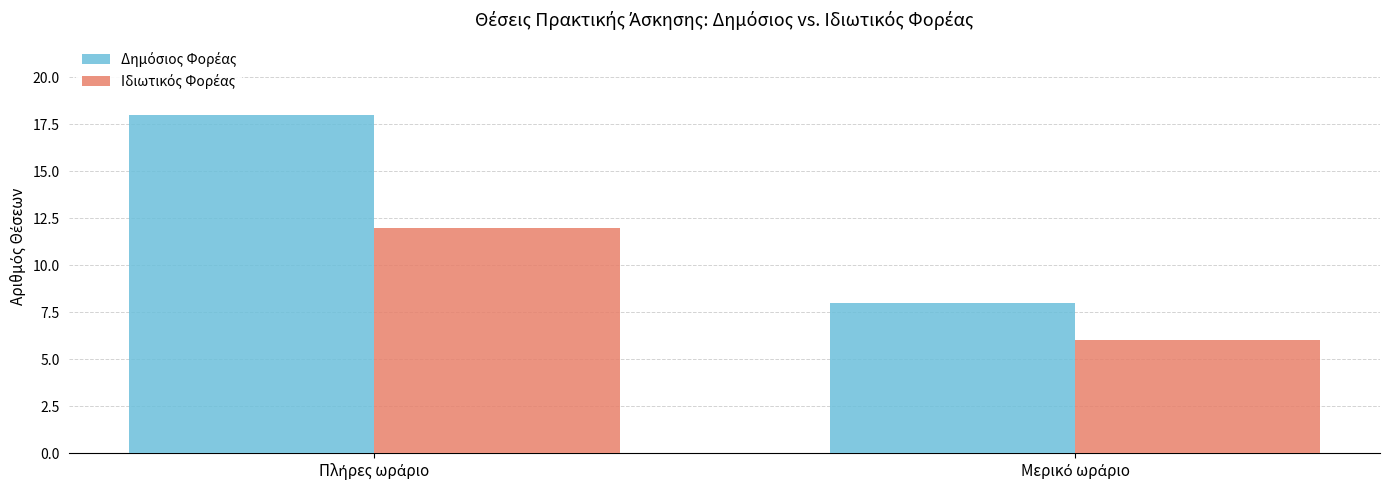

What is the minimum value shown in the chart?

6